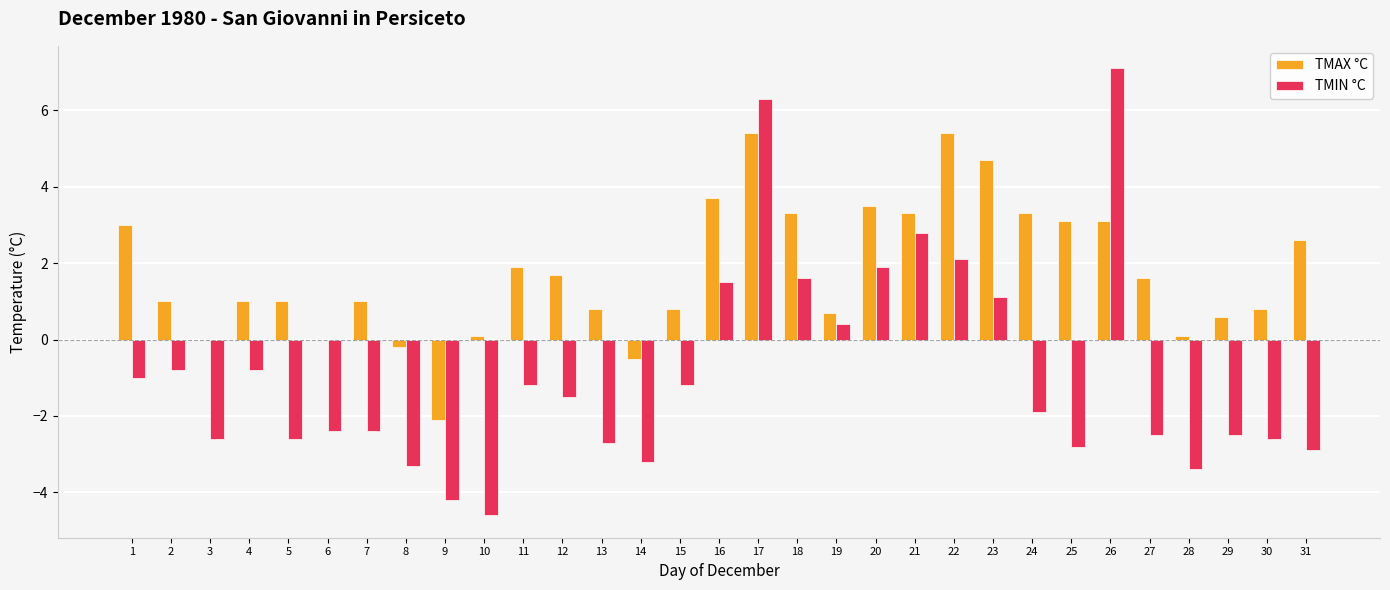

What are all the series names shown in the legend?

TMAX °C, TMIN °C